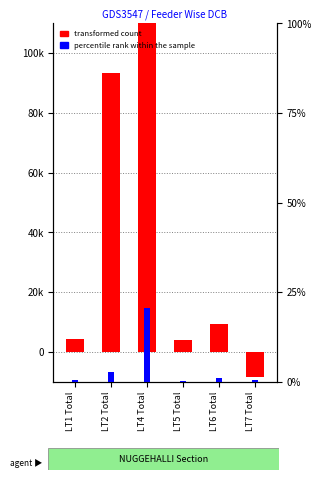

How many data points in percentile rank within the sample are less than 8241?

3